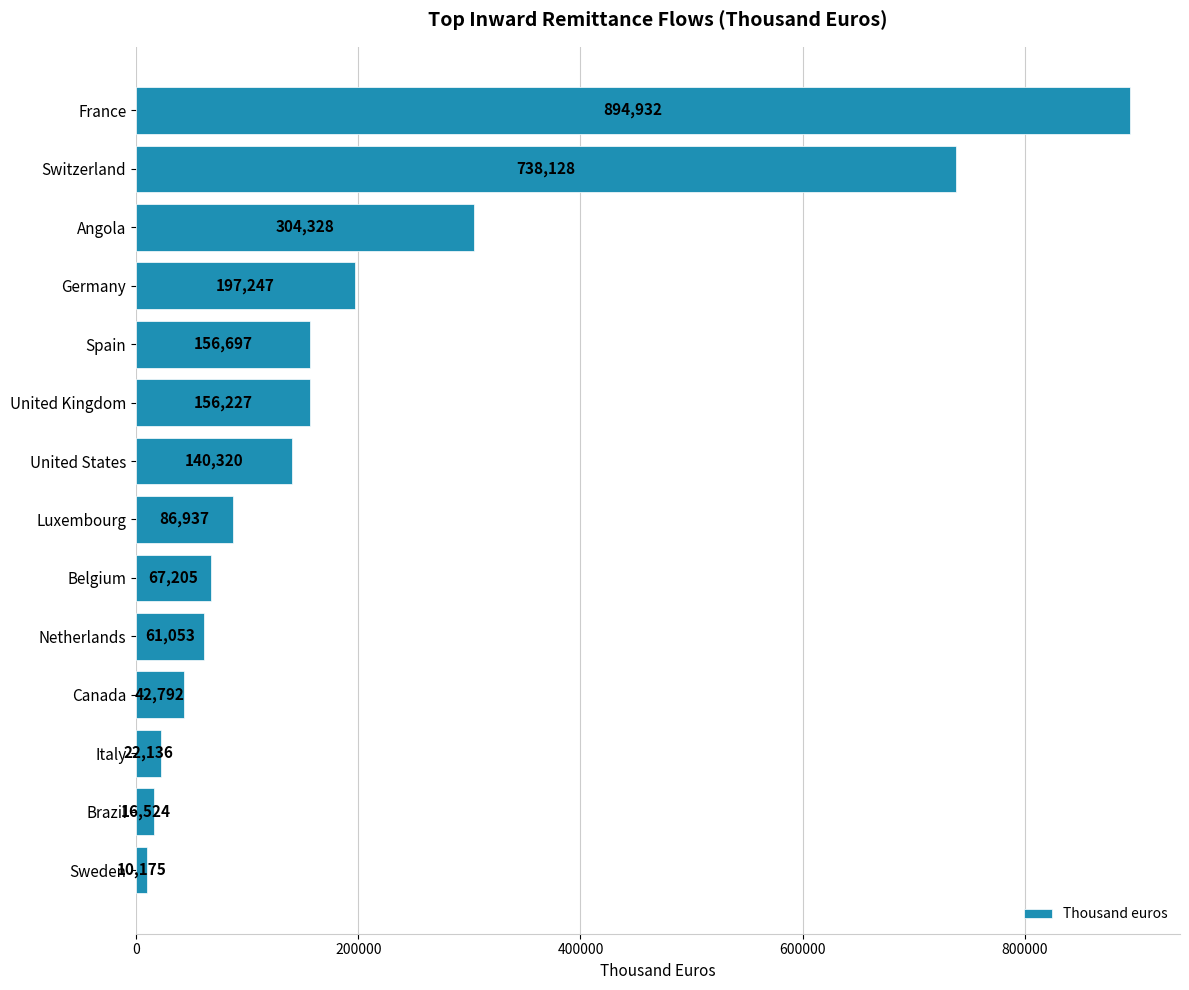

What is the label of the 11th bar from the top?

Canada